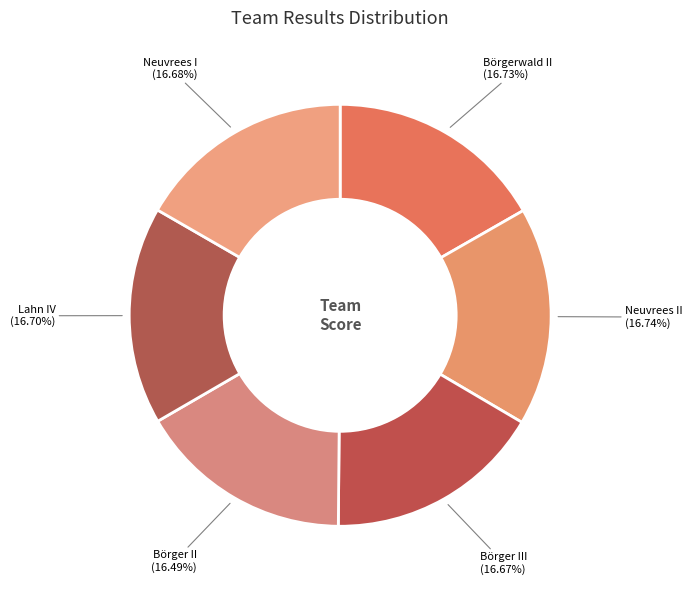

What is the largest slice in the pie chart?

Neuvrees II